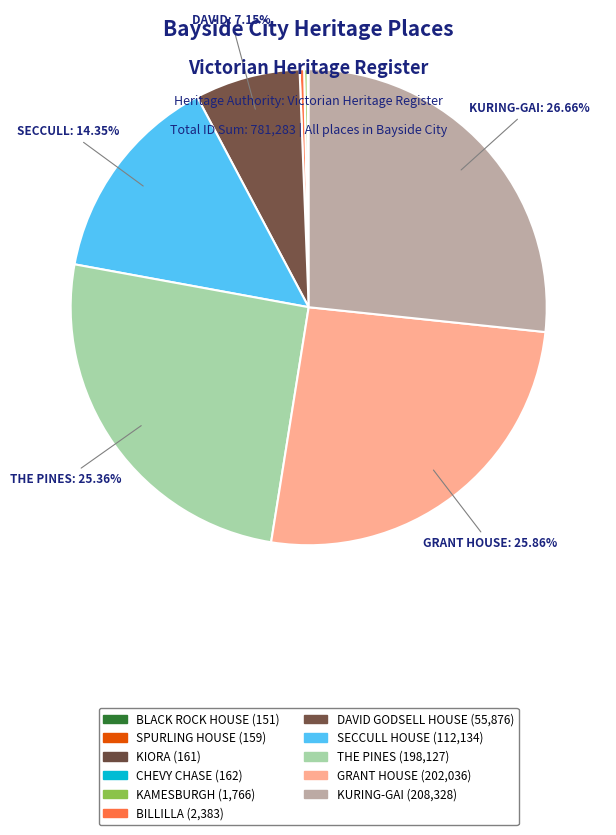

What is the change in value from KIORA to SECCULL HOUSE?

+111973